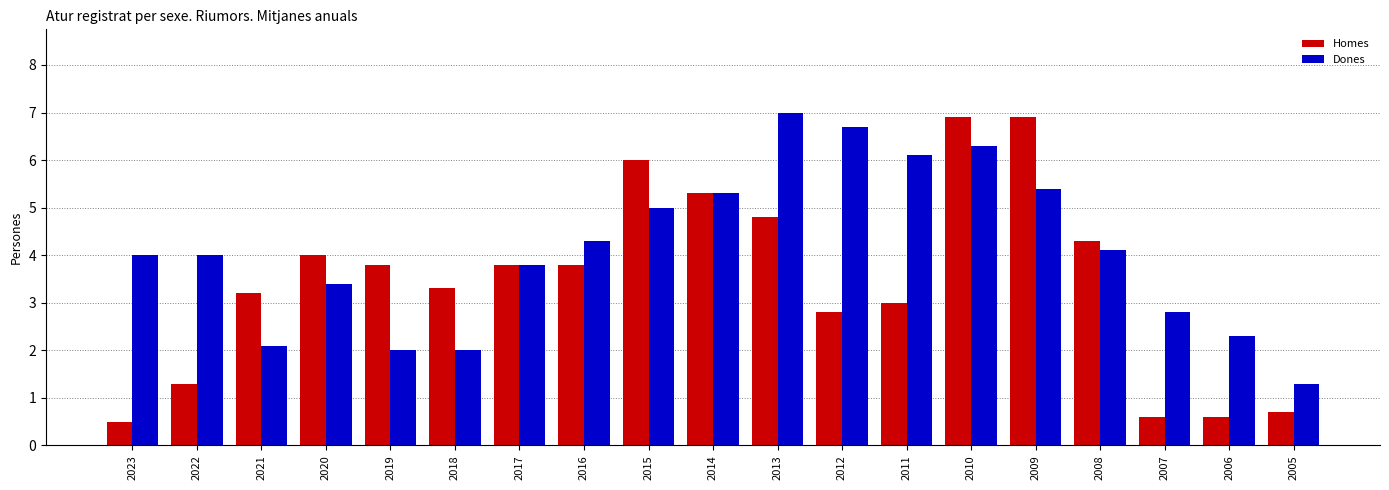

At 2013, list the series in order from largest to smallest.

Dones, Homes